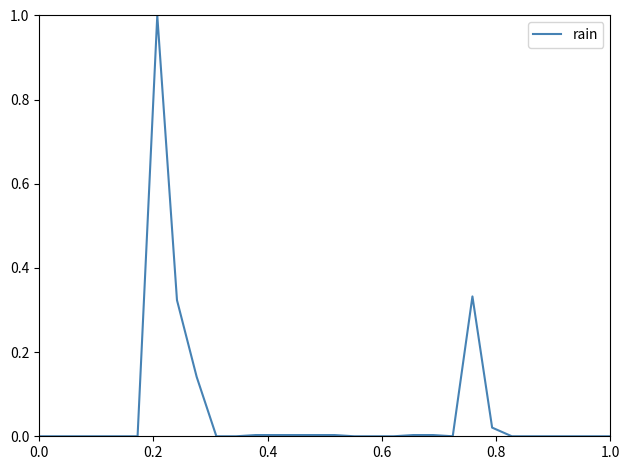

How many distinct data groups are displayed?

1